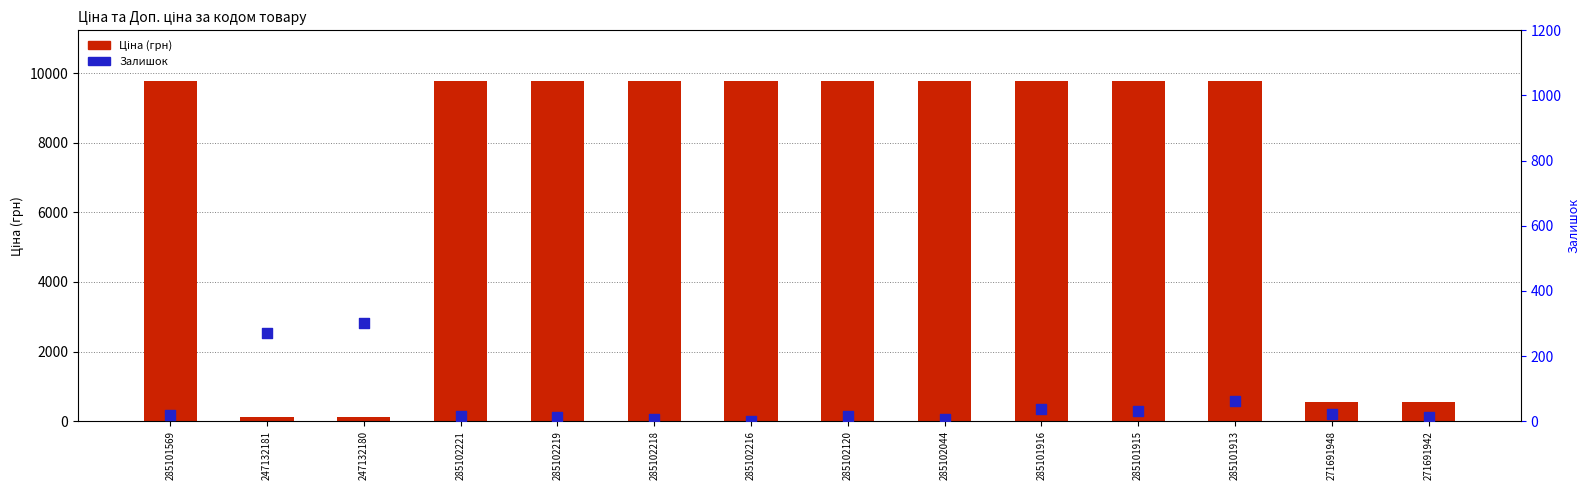

Is the value of Залишок at 285102219 greater than the value of Ціна at 247132181?

No